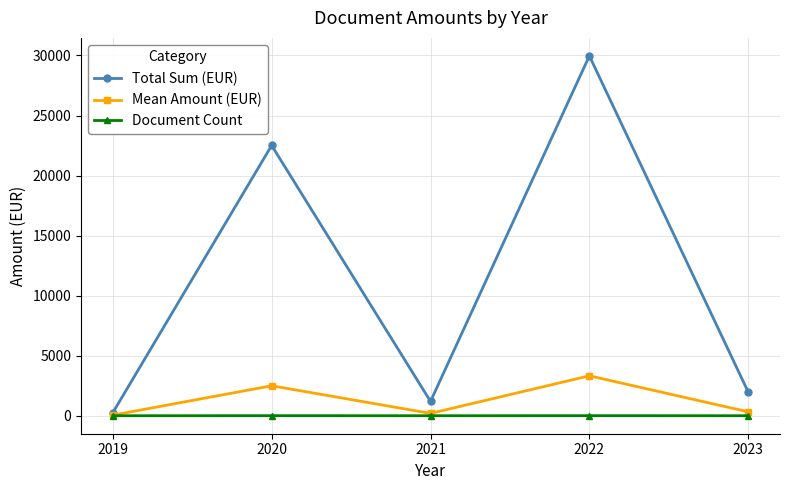

Is the value of Mean Amount (EUR) at 2022 greater than the value of Document Count at 2019?

Yes